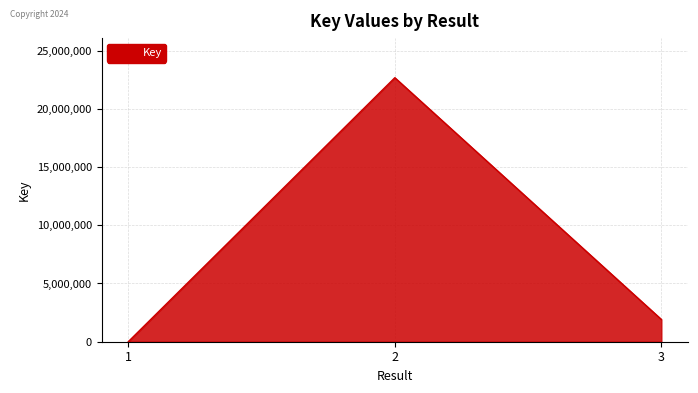

What is the difference between the maximum and minimum values?

22664226